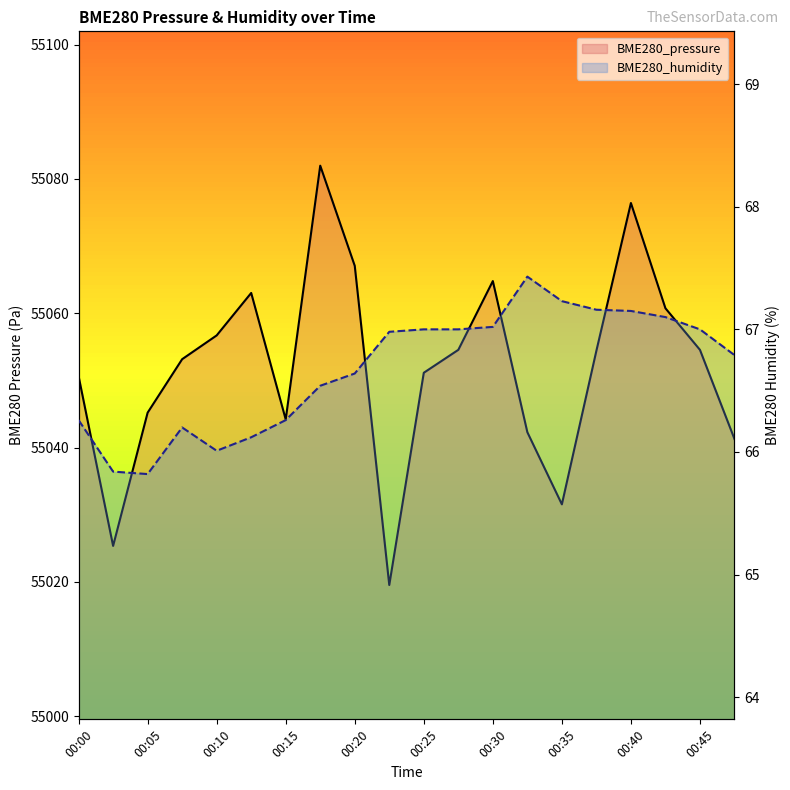

Which series has the widest spread of values?

BME280_pressure